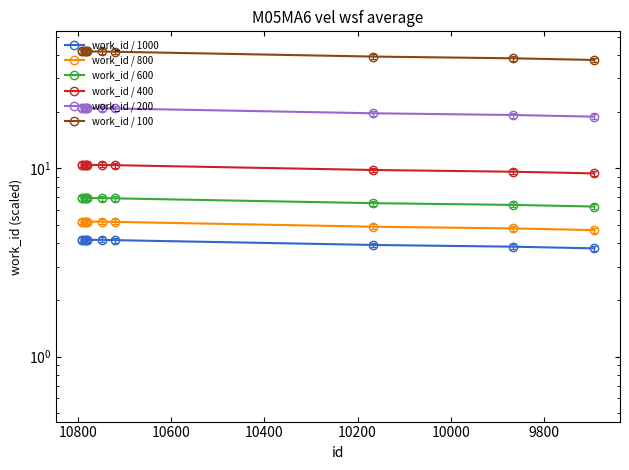

Rank the series at 9800 from lowest to highest value.

work_id / 1000, work_id / 800, work_id / 600, work_id / 400, work_id / 200, work_id / 100